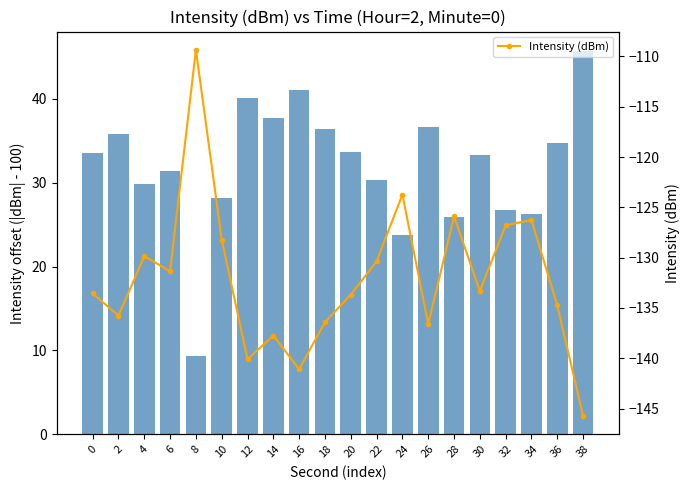

Which series has the widest spread of values?

Intensity magnitude offset